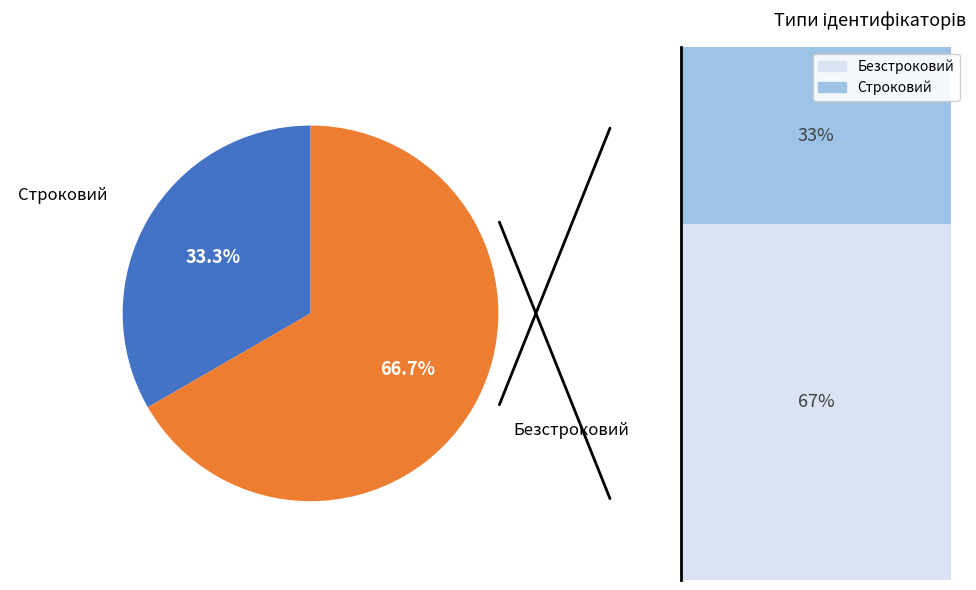

Is it true that Безстроковий is 67% of the pie?

True